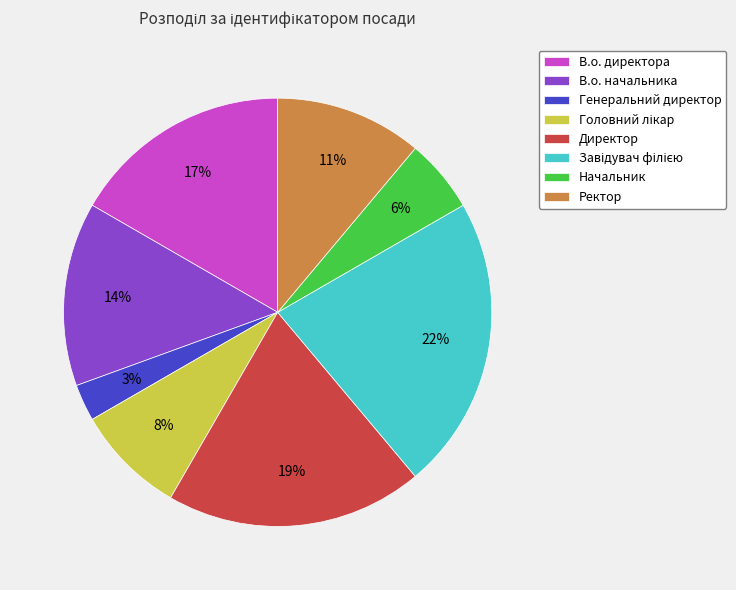

To the nearest percent, what is the average slice percentage?

12%